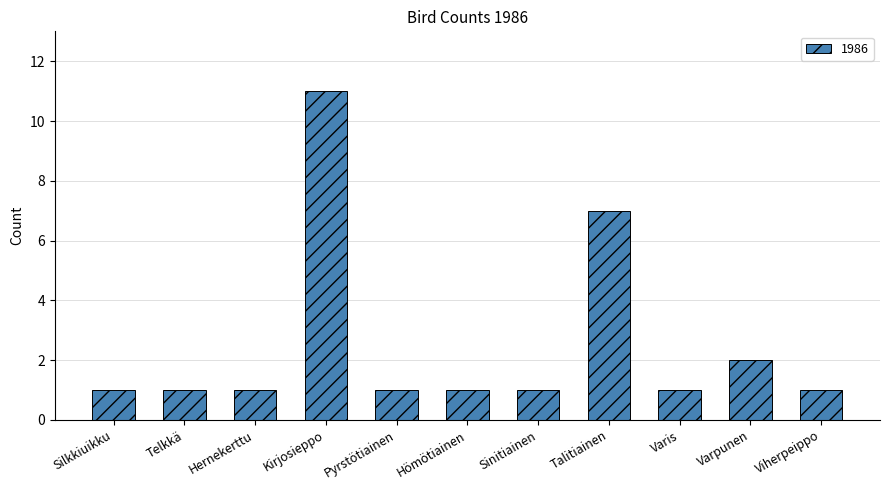

Reading left to right, what are all the values shown in this chart?

Silkkiuikku=1	Telkkä=1	Hernekerttu=1	Kirjosieppo=11	Pyrstötiainen=1	Hömötiainen=1	Sinitiainen=1	Talitiainen=7	Varis=1	Varpunen=2	Viherpeippo=1